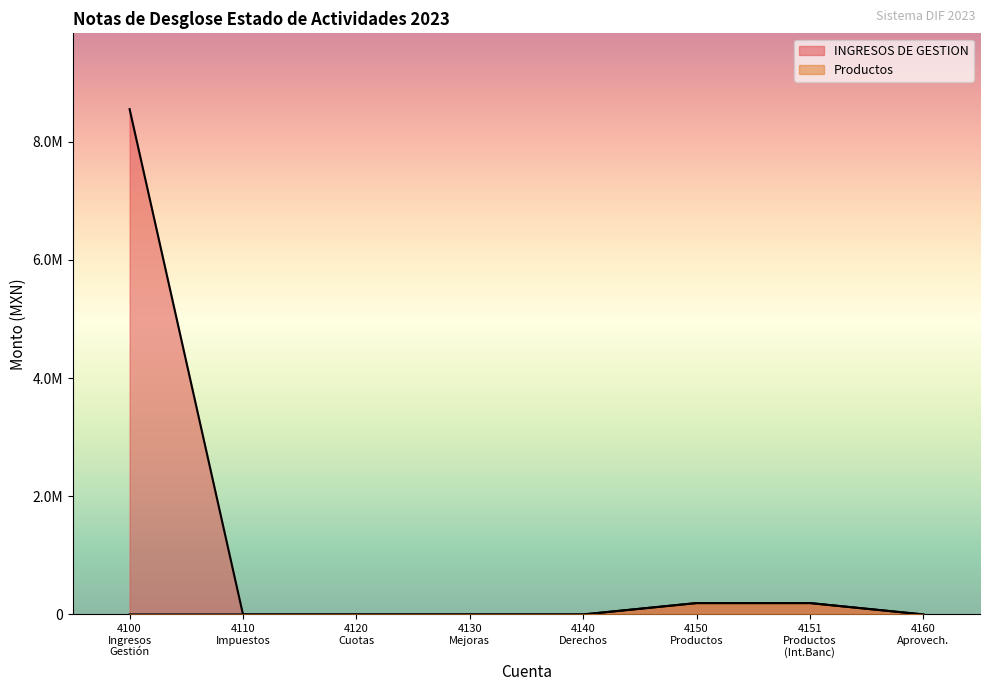

Does the chart display data point markers on the line(s)?

No